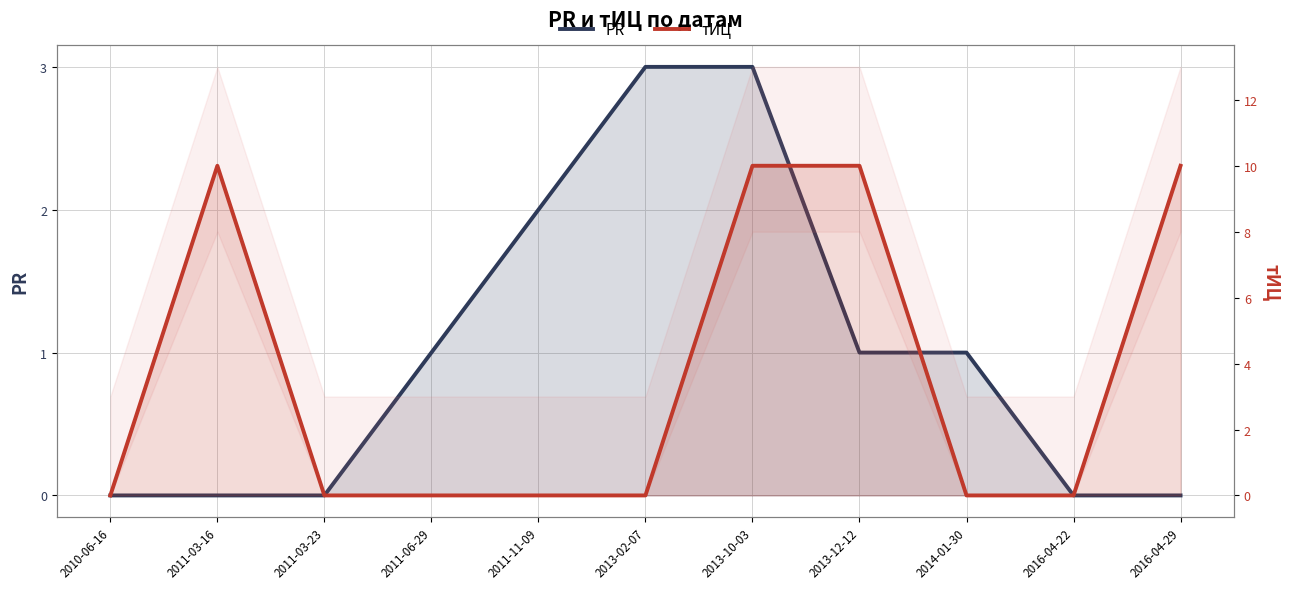

What is the maximum value for PR?

3